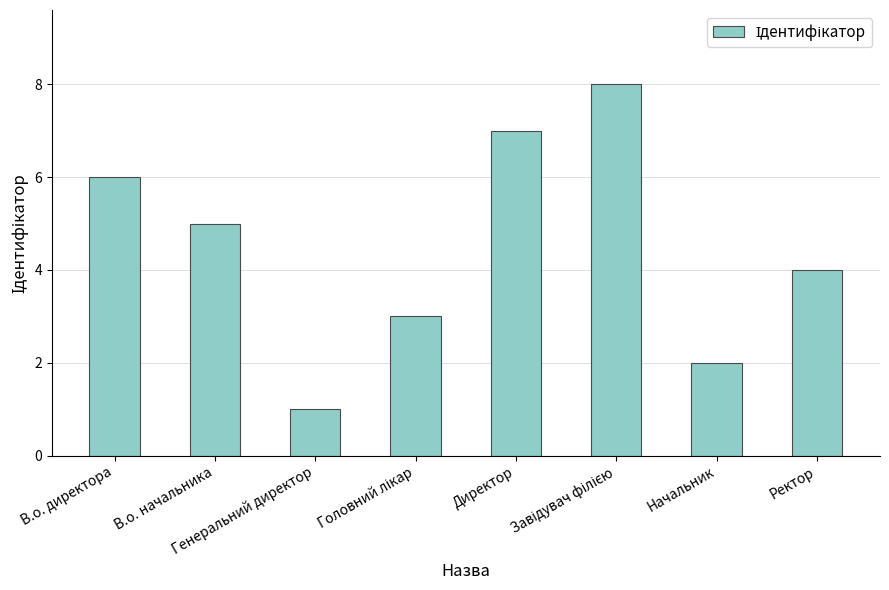

What is the difference between the maximum and minimum values?

7